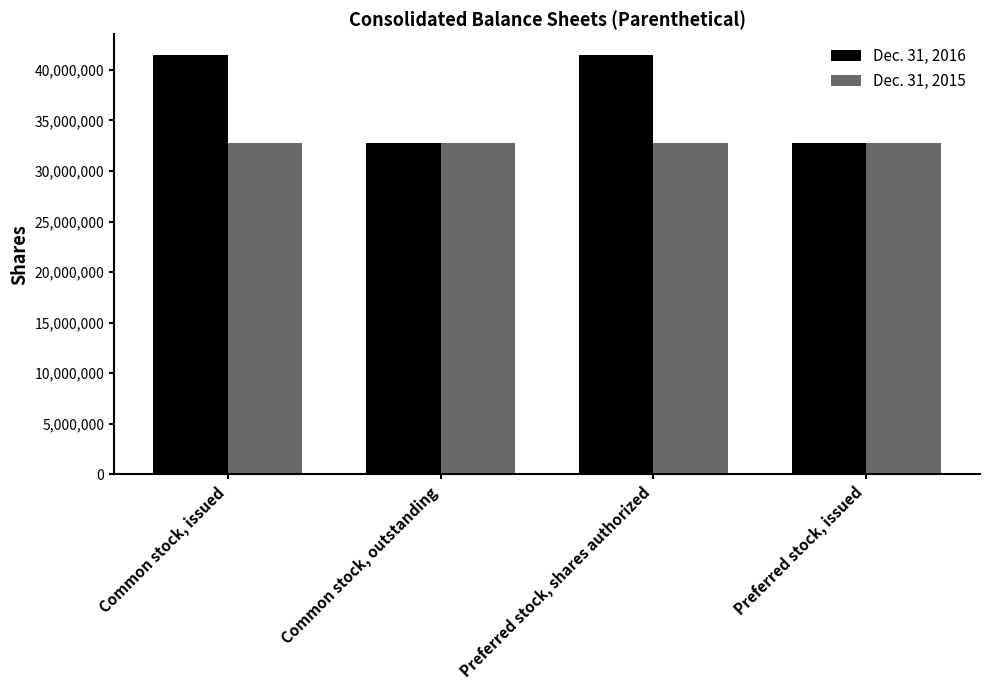

List the series in order of their peak value, lowest first.

Dec. 31, 2015, Dec. 31, 2016